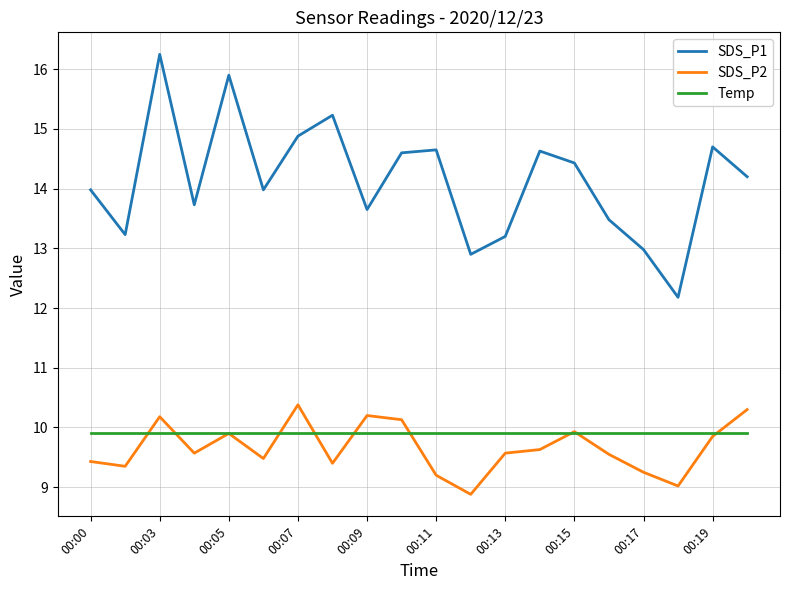

What is the difference between the maximum and minimum values in the SDS_P1 series?

4.1